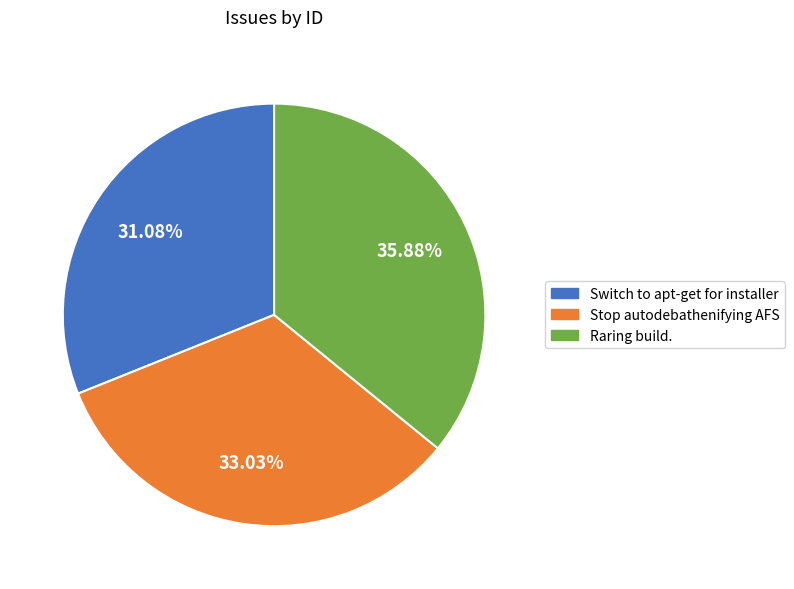

To the nearest percent, what percentage of the pie is Stop autodebathenifying AFS?

33%